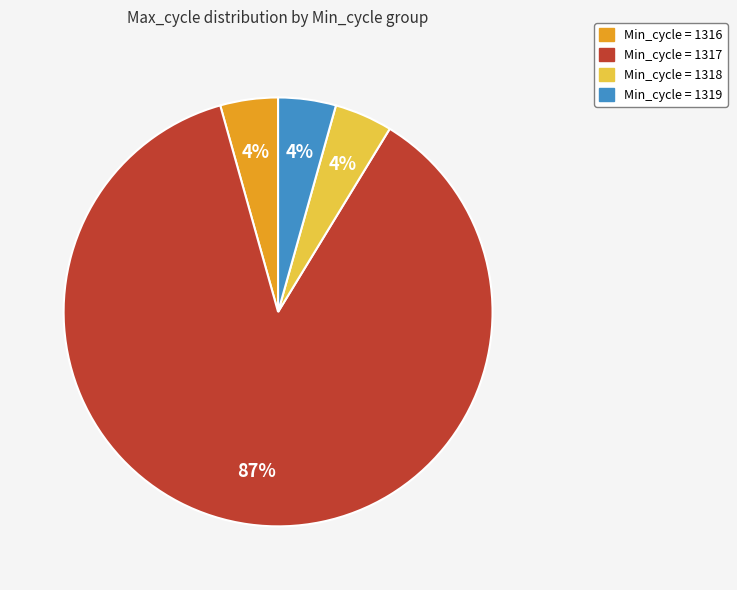

What percentage is the Min_cycle = 1319 slice, to the nearest percent?

4%